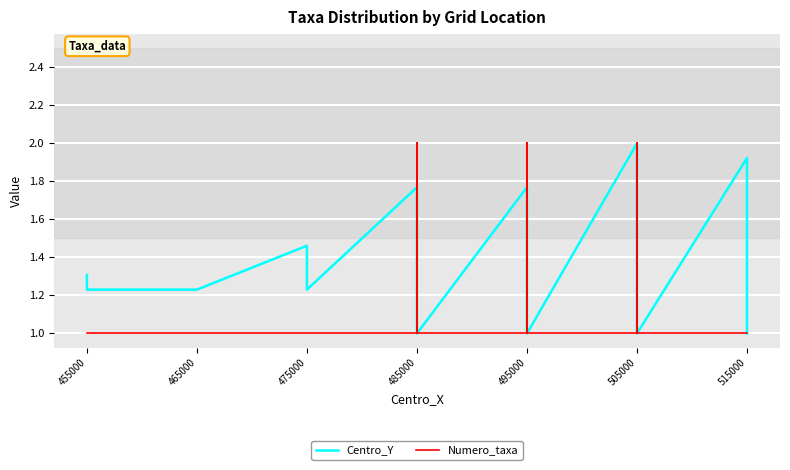

In Centro_Y, how many points are higher than both neighbors (excluding endpoints)?

5